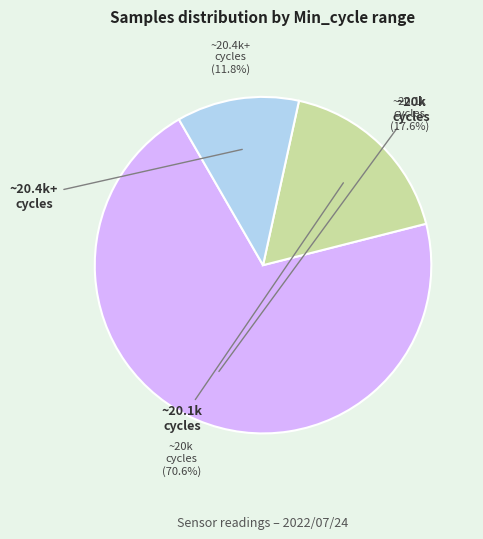

Is there a majority slice in this chart?

Yes